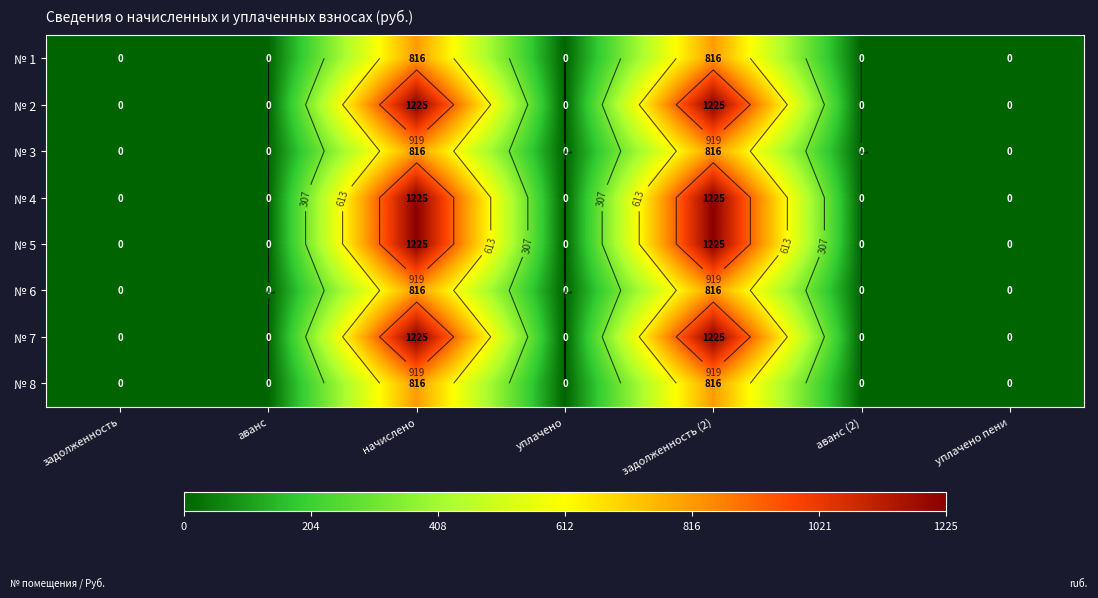

Is it true that № 4 equals 609.8 at уплачено пени?

False